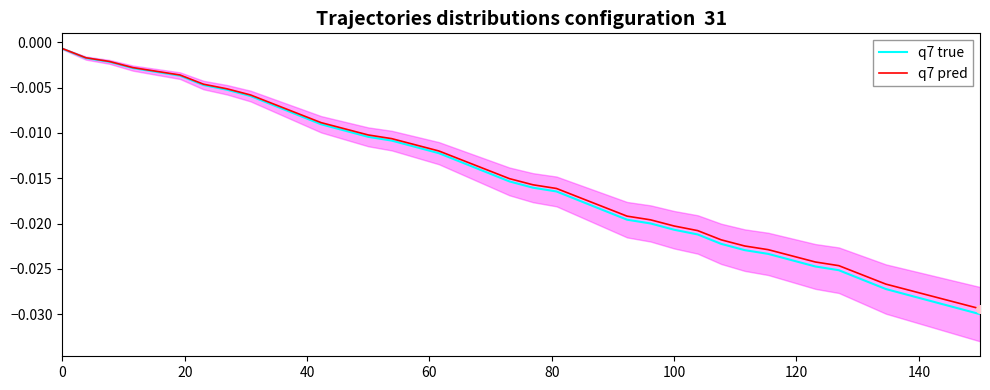

Which series contains the highest Y value?

q7 pred